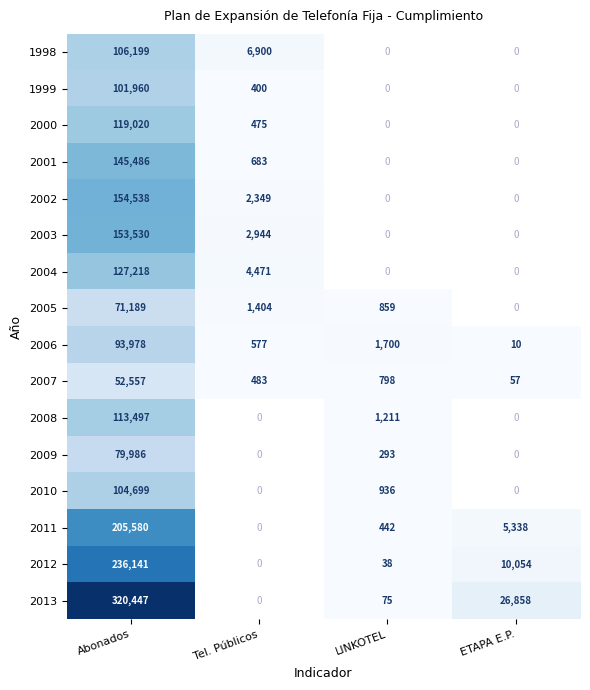

Rank the series at Abonados from lowest to highest value.

2007, 2005, 2009, 2006, 1999, 2010, 1998, 2008, 2000, 2004, 2001, 2003, 2002, 2011, 2012, 2013